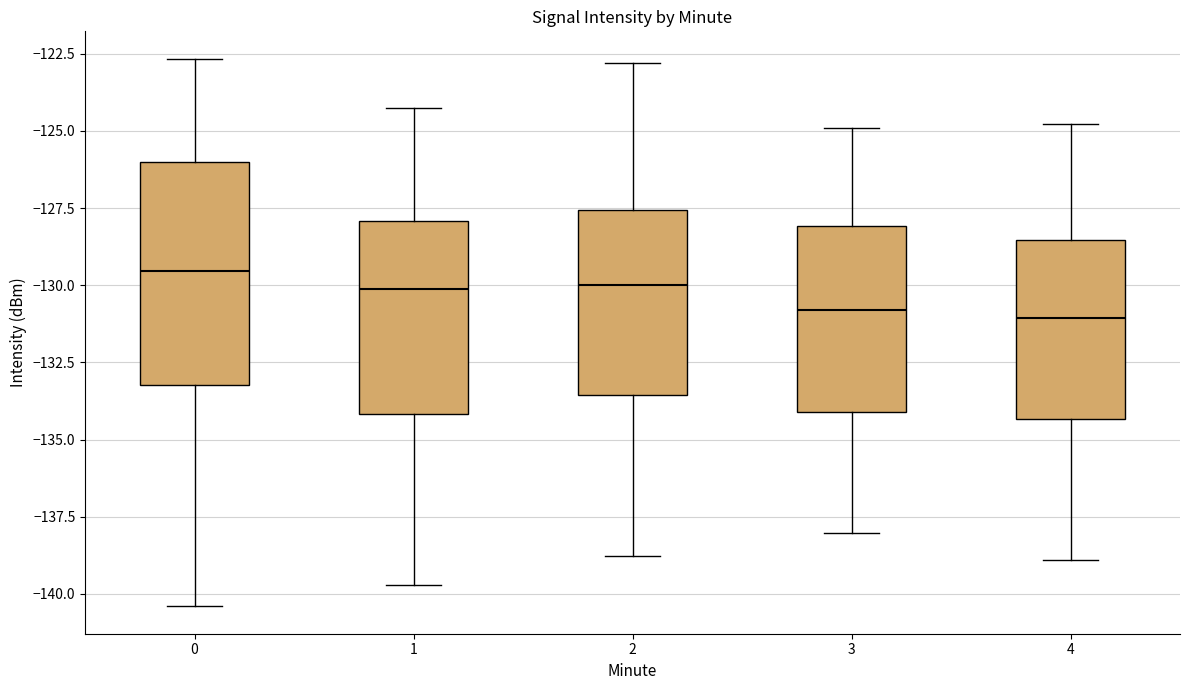

Where does the median line of the box at x = 4 sit on the y-axis? The values are not printed on the chart, so give them approximately, as read against the axis.

-131.0